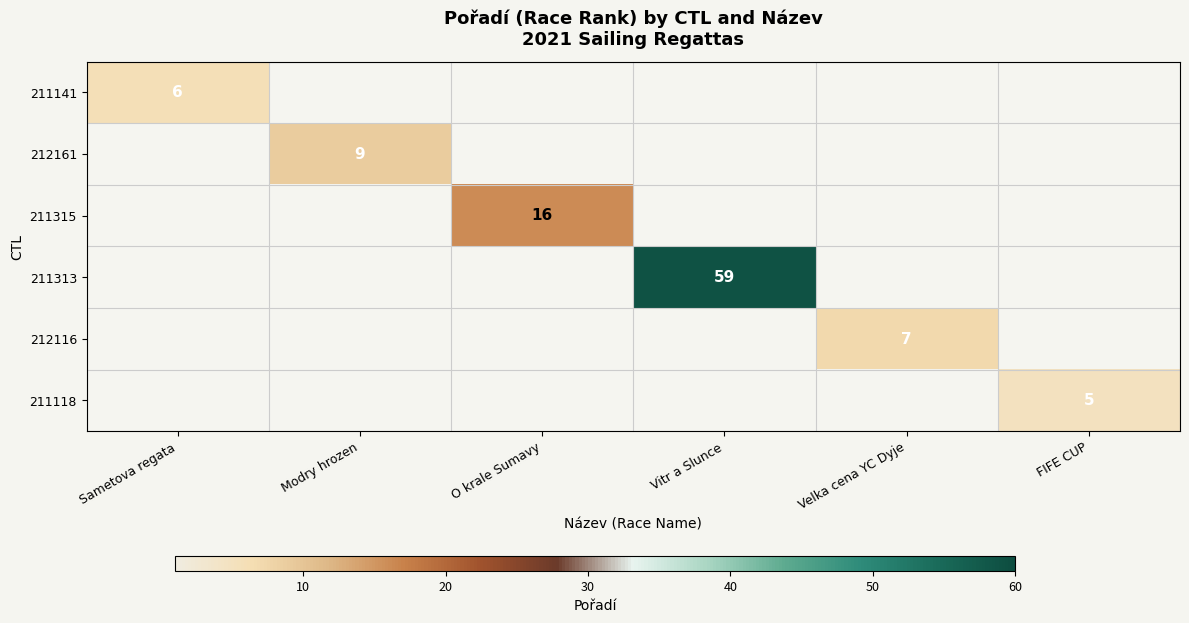

The value of 212116 at Velka cena YC Dyje is 4. True or false?

False